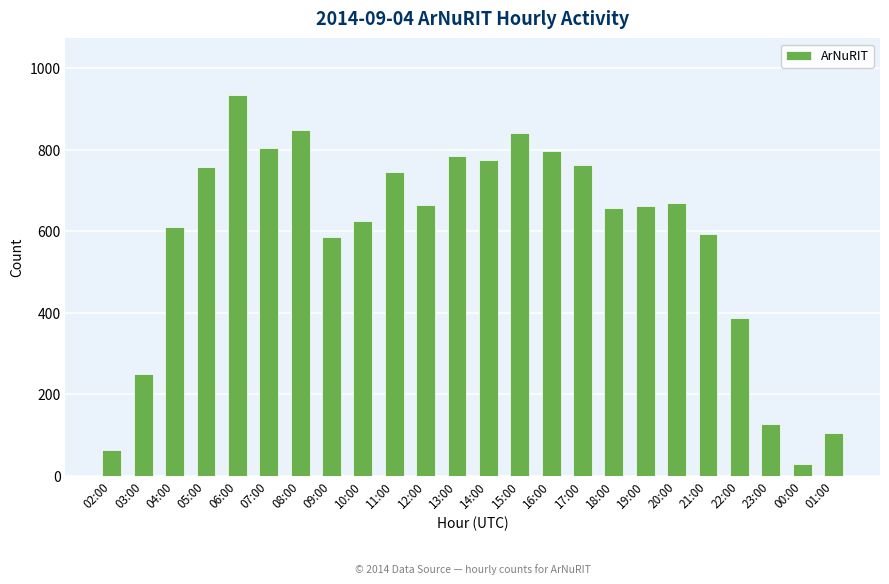

How many categories are shown in the chart?

24